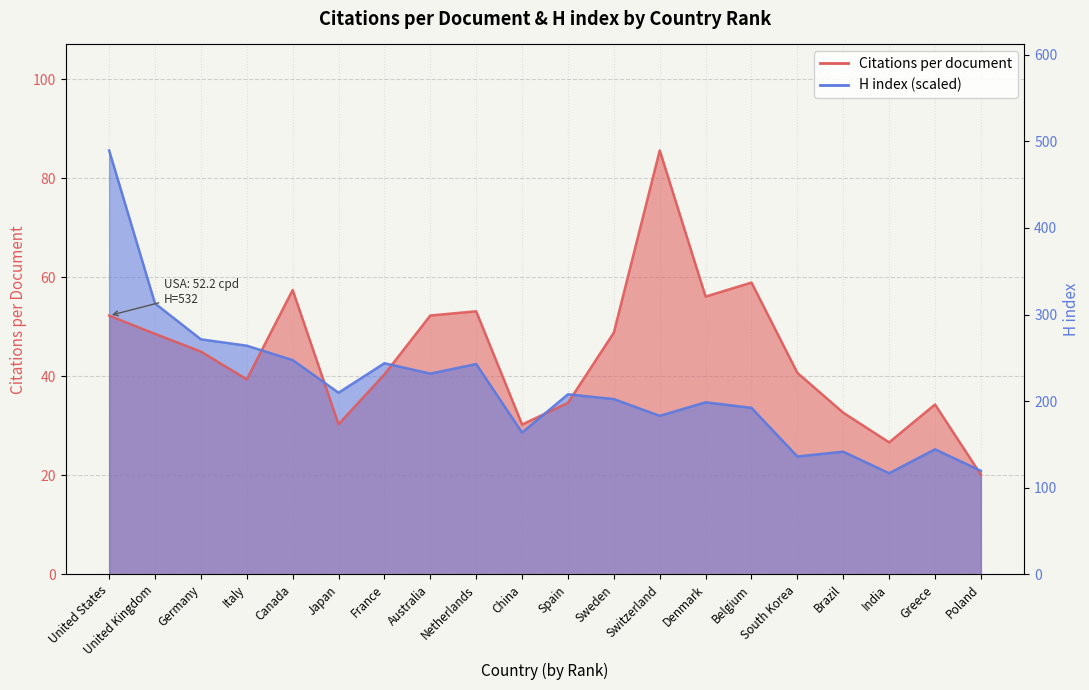

The H index series shows 17.6 at Denmark. True or false?

False